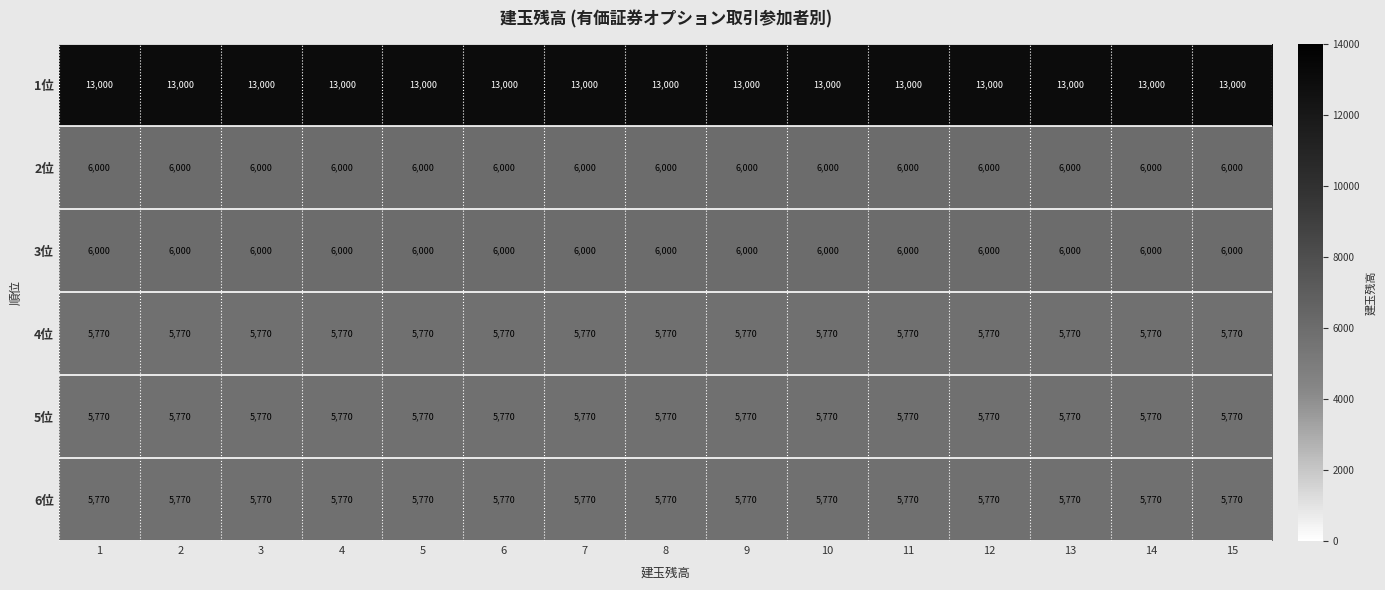

How many categories are shown in the chart?

15